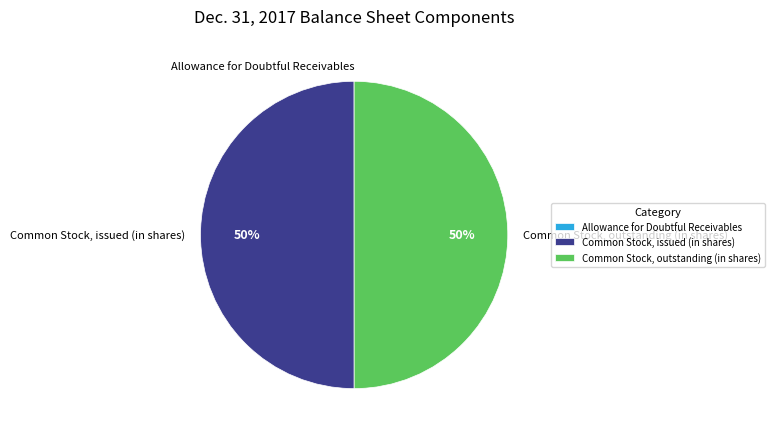

True or false: Common Stock, issued (in shares) accounts for 50% of the total.

True